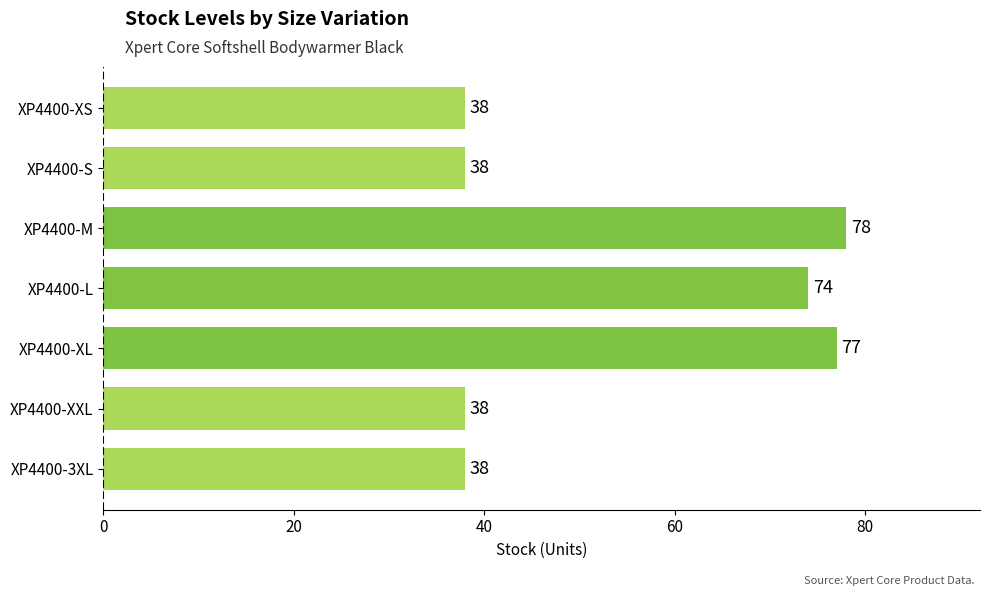

At which label is the value closest to 58?

XP4400-L